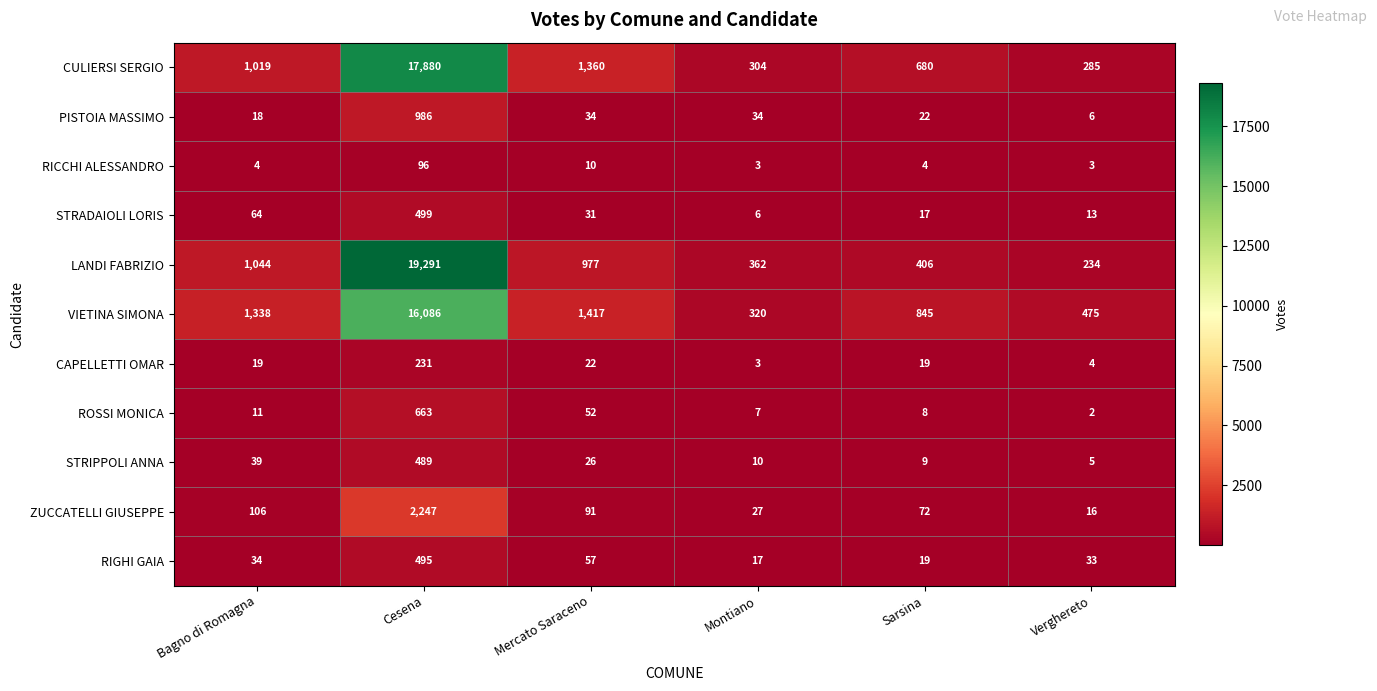

What is the smallest value displayed?

2